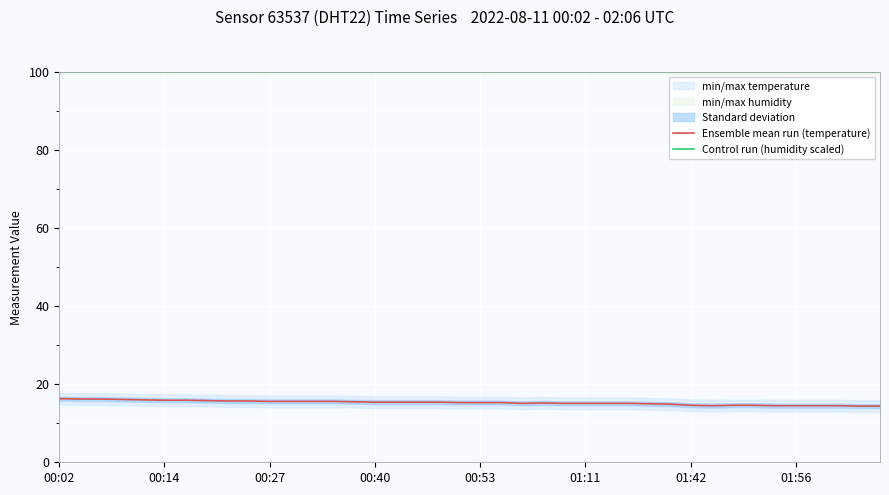

What is the smallest value displayed?

14.4